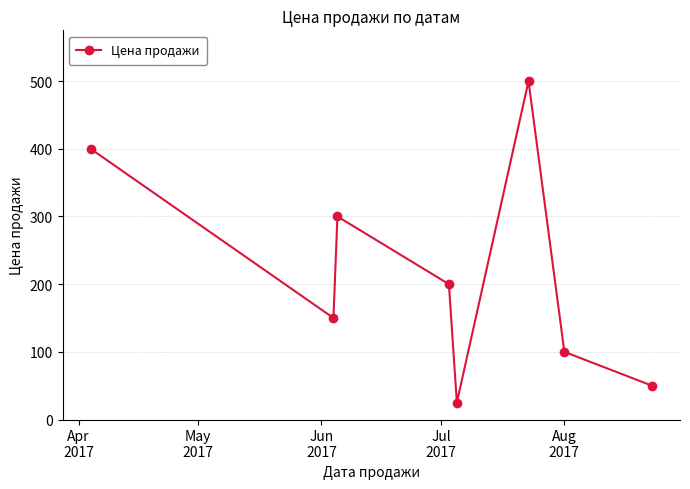

What is the average value?

216